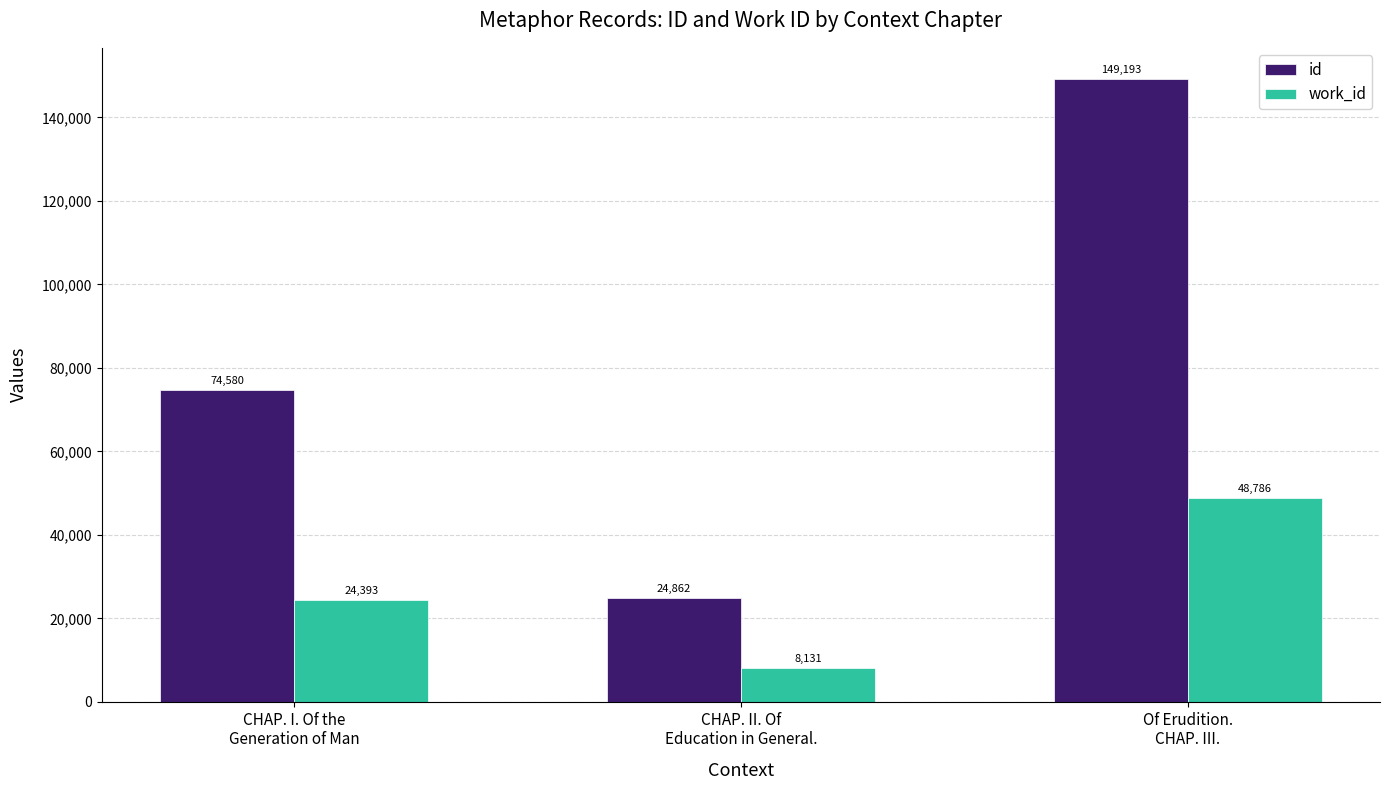

The work_id series shows 24393 at CHAP. I. Of the
Generation of Man. True or false?

True